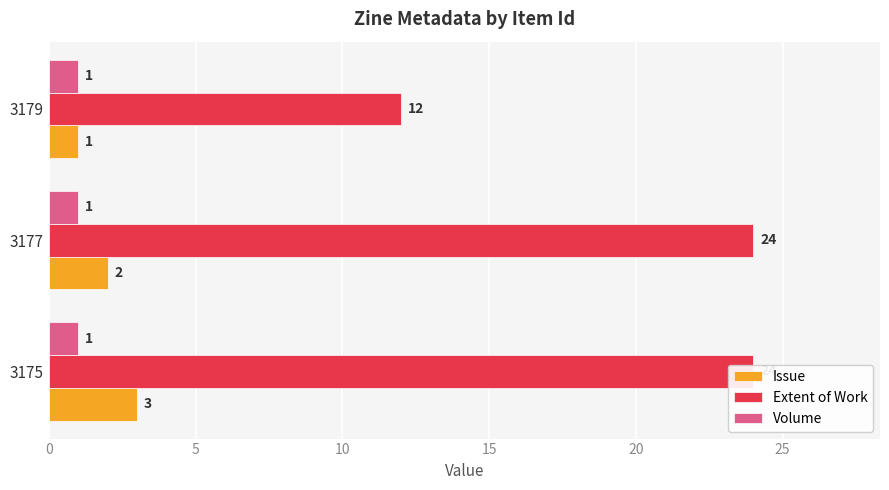

Reading left to right, list all the values displayed in this chart.

Issue: 0=3.0	5=2.0	10=1.0
Extent of Work: 0=24.0	5=24.0	10=12.0
Volume: 0=0.2	5=0.2	10=0.2